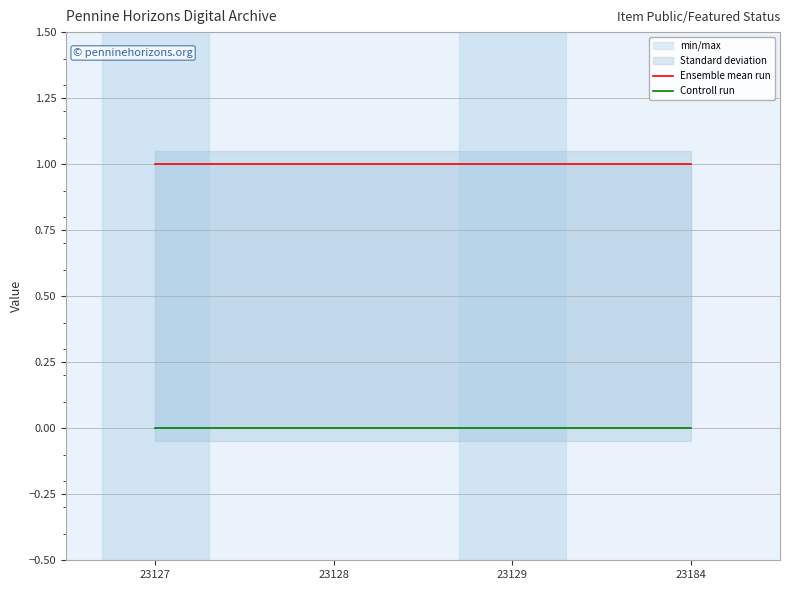

At which category is the sum across all series the highest?

23127